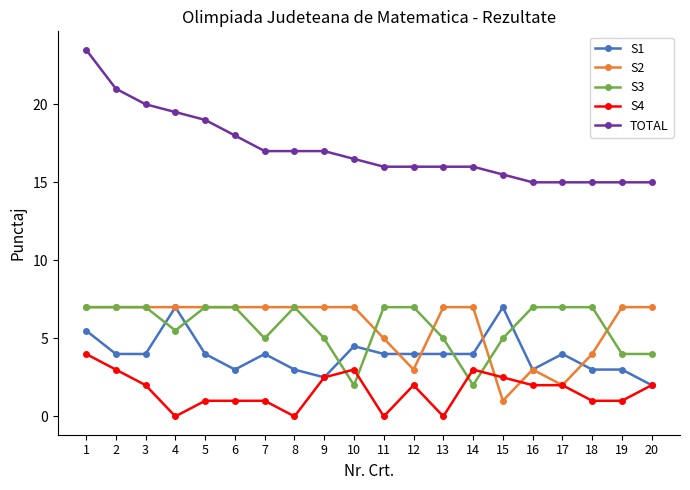

At which label does TOTAL reach its peak?

1